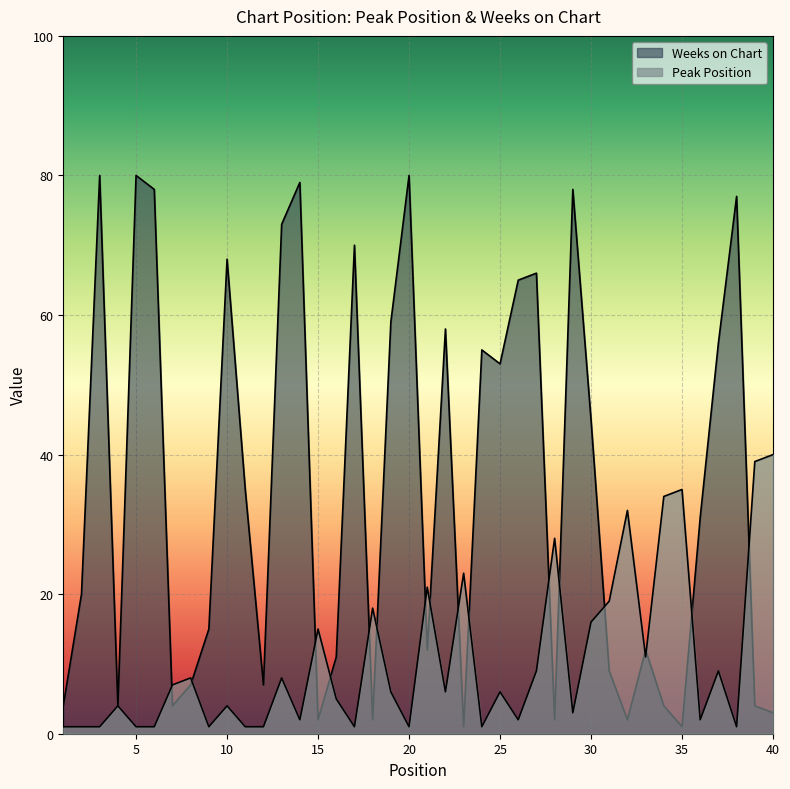

Is it true that Peak Position equals 35 at 35?

True